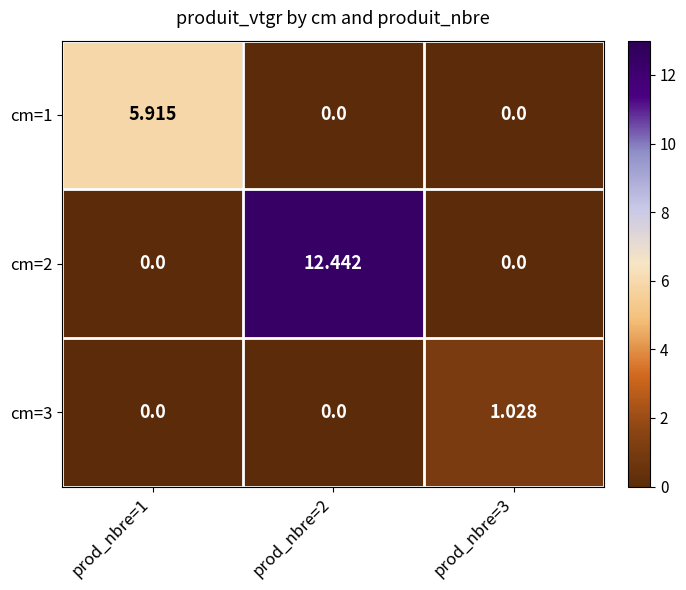

How many values in cm=3 are above zero?

1